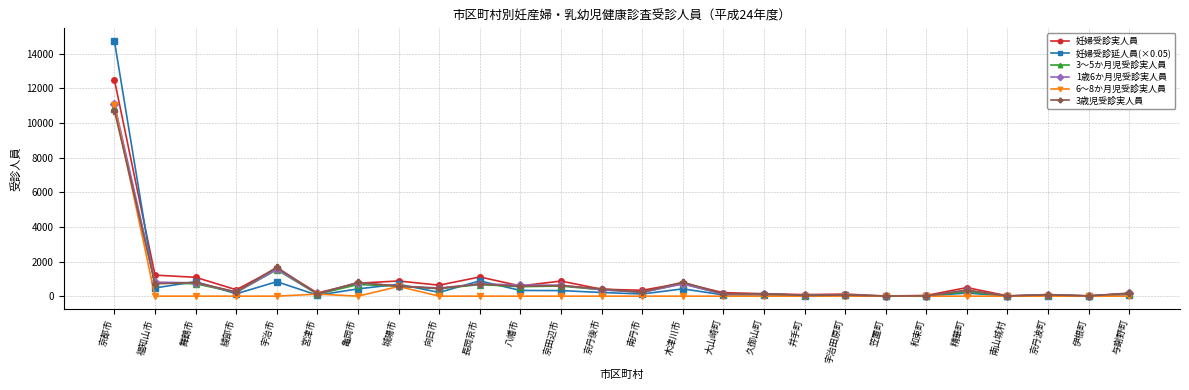

The 6～8か月児受診実人員 series shows 7283.8 at 大山崎町. True or false?

False